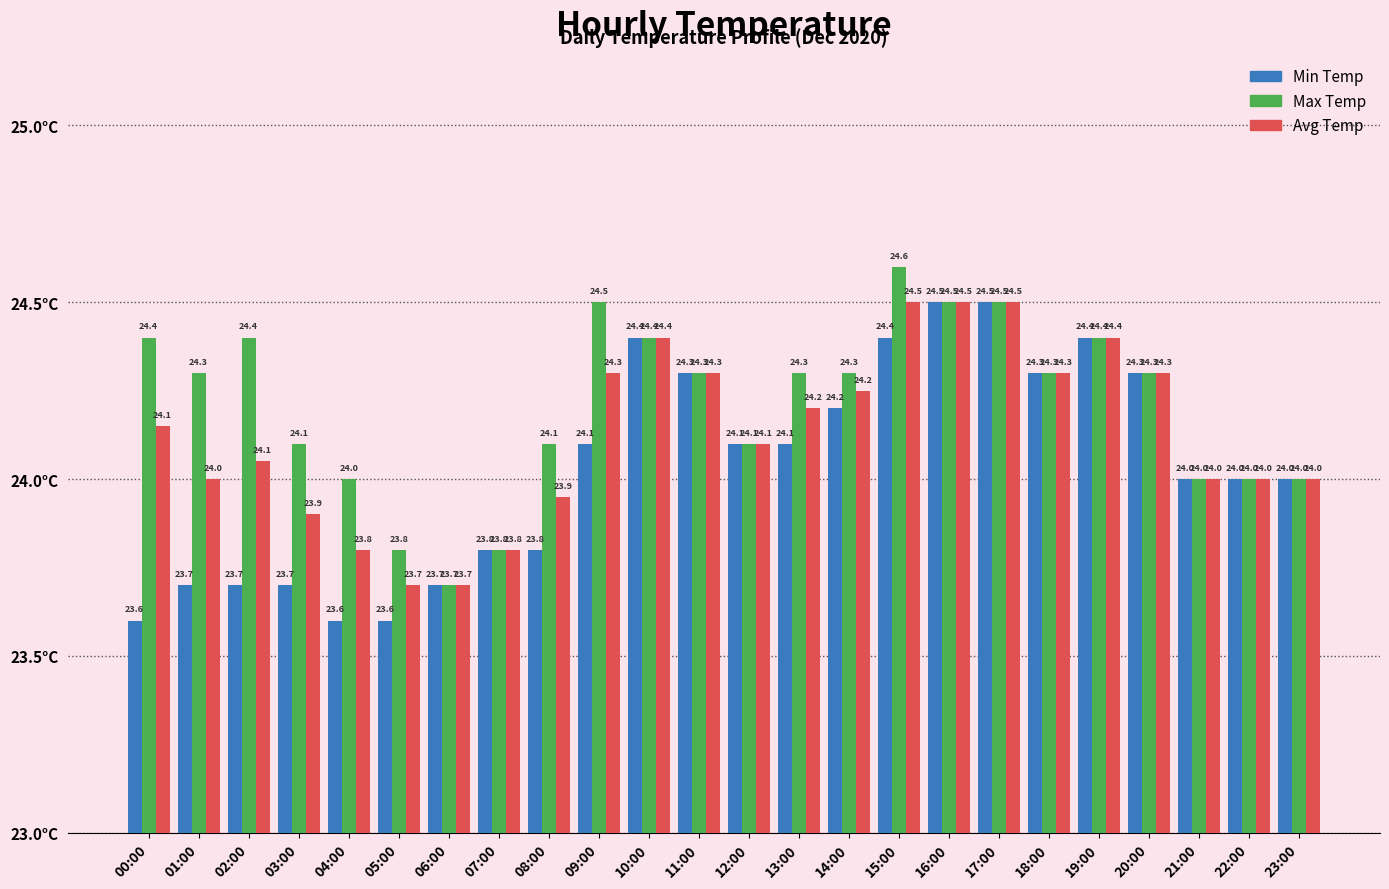

Is the value of Min Temp at 01:00 greater than the value of Max Temp at 15:00?

No